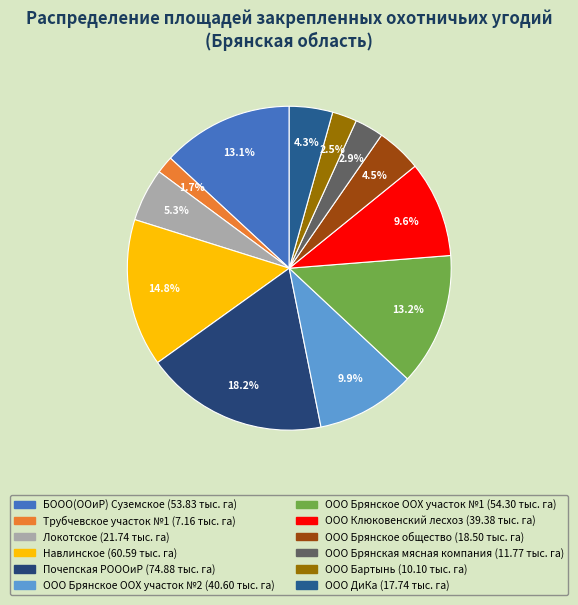

How much of the chart is everything except БООО(ООиР) Суземское?

86.9%